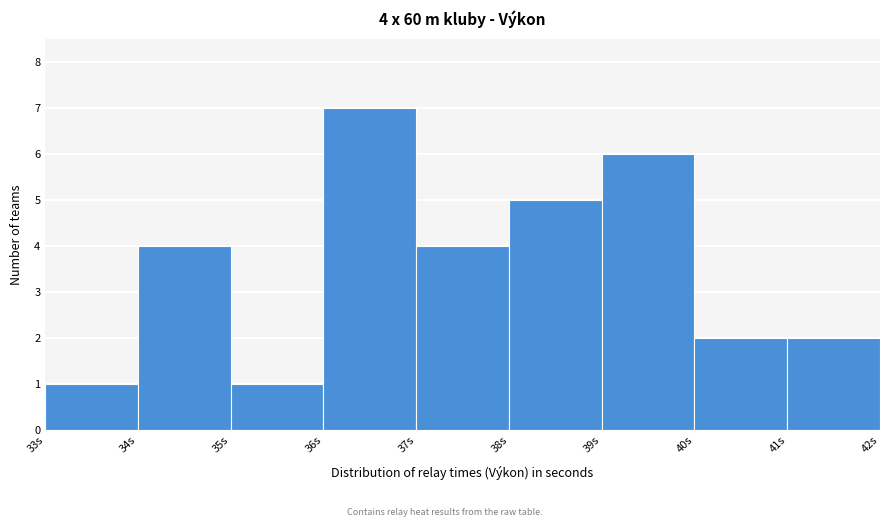

Over which range of the x-axis is the bar tallest?

36 to 37